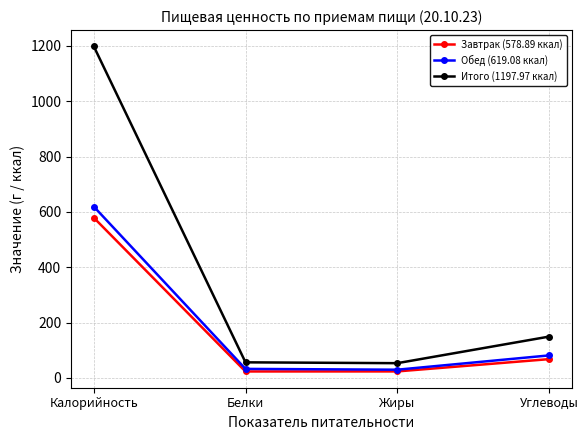

The value of Завтрак (578.89 ккал) at Калорийность is 578.9. True or false?

True